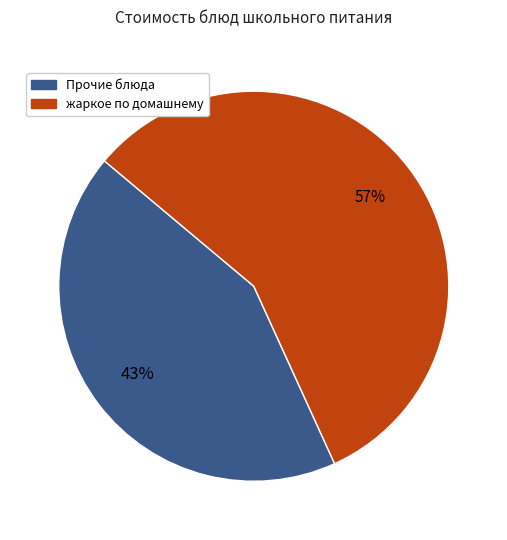

Does any single category account for the majority?

Yes